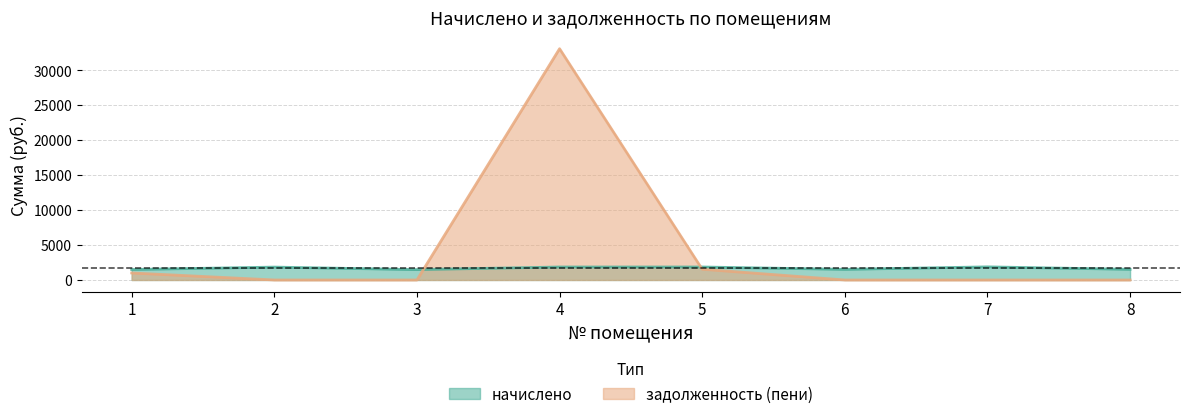

At which category does the chart reach its peak across all series?

4